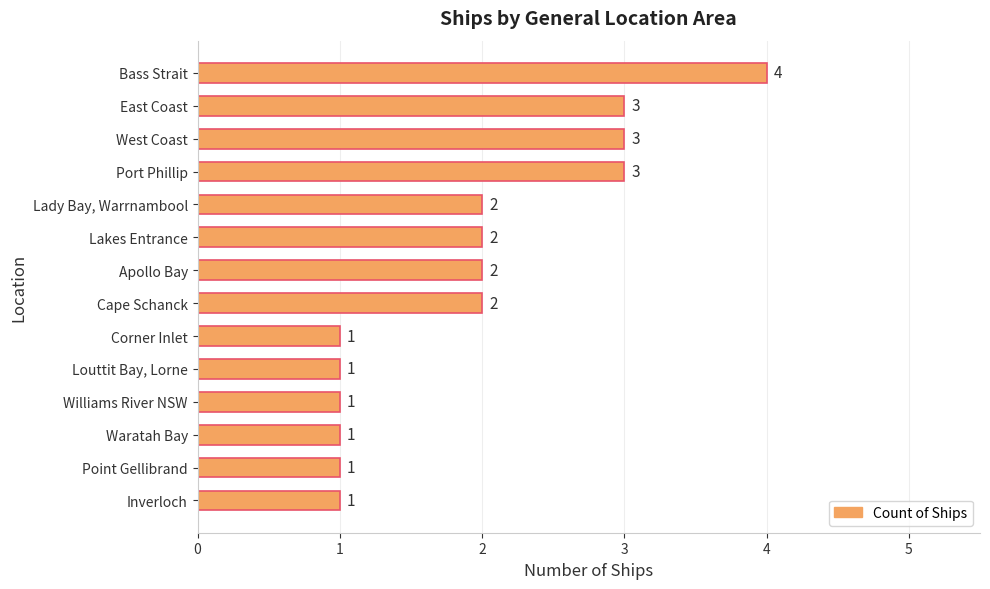

What is the smallest value displayed?

1